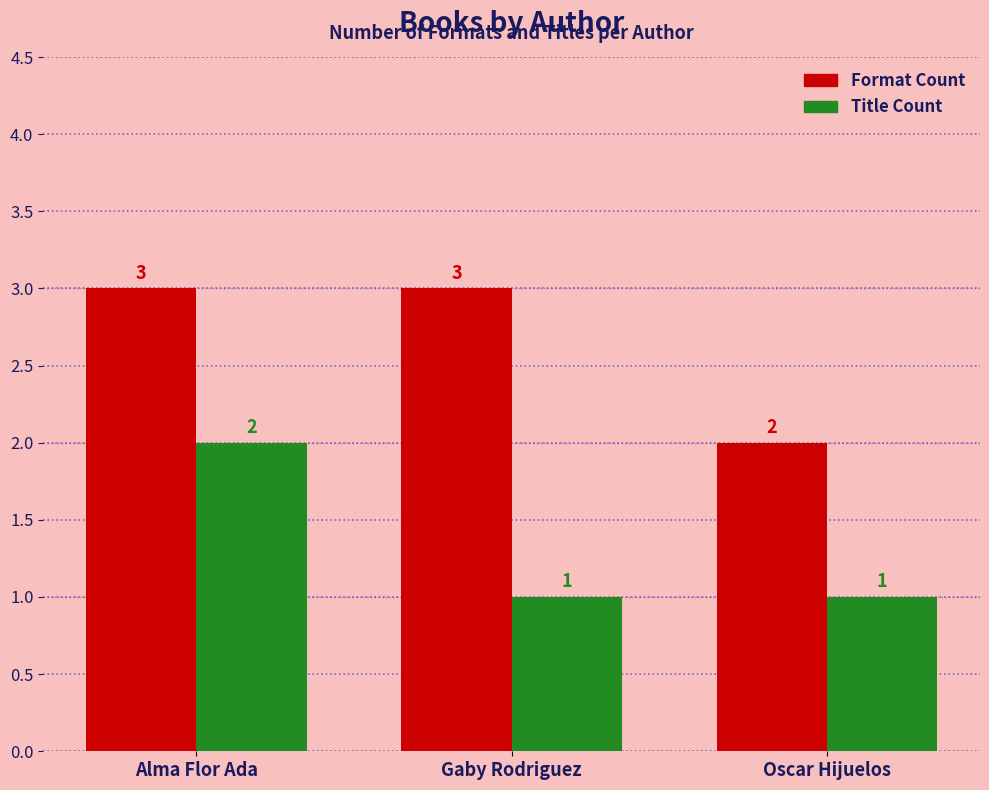

Does the chart contain stacked bars?

No